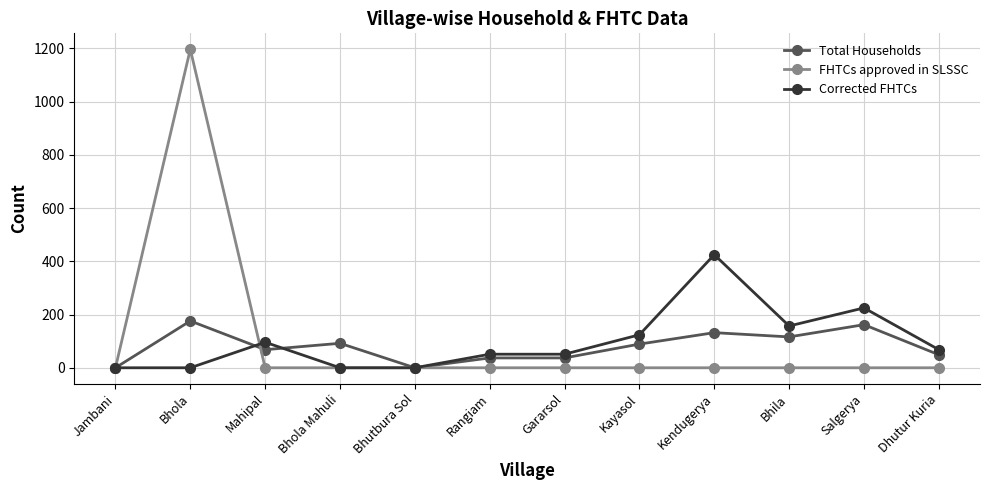

What is the highest value of the Corrected FHTCs series?

425